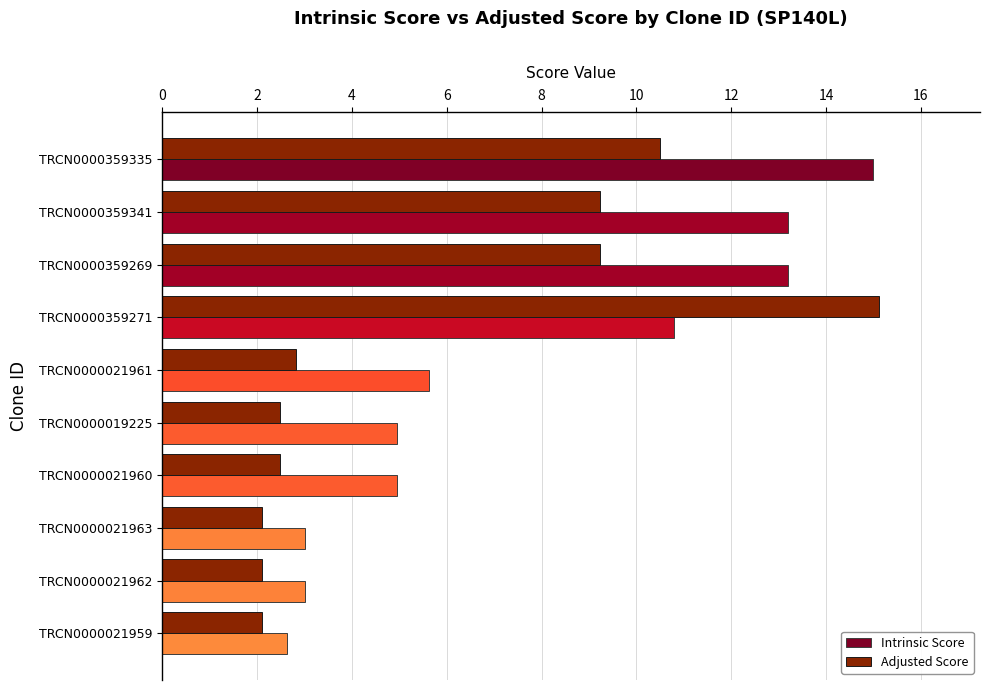

How many series are shown in this chart?

2